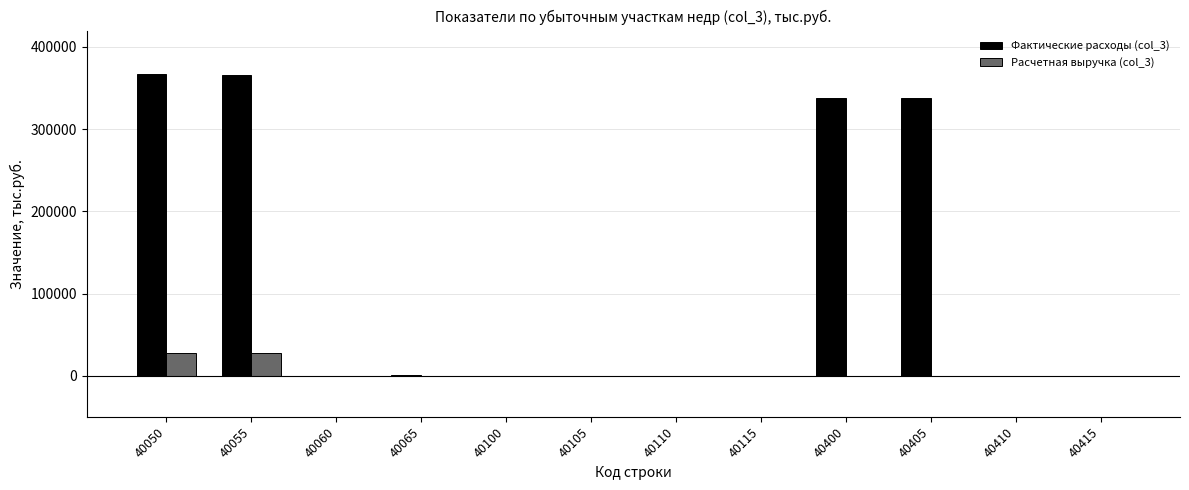

What is the total value across all series at 40400?

338506